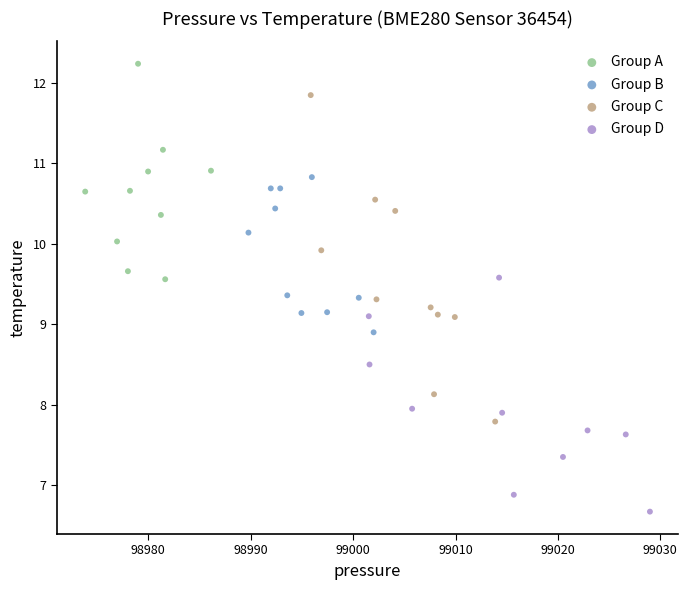

Which series has the largest Y range (max minus min)?

Group C